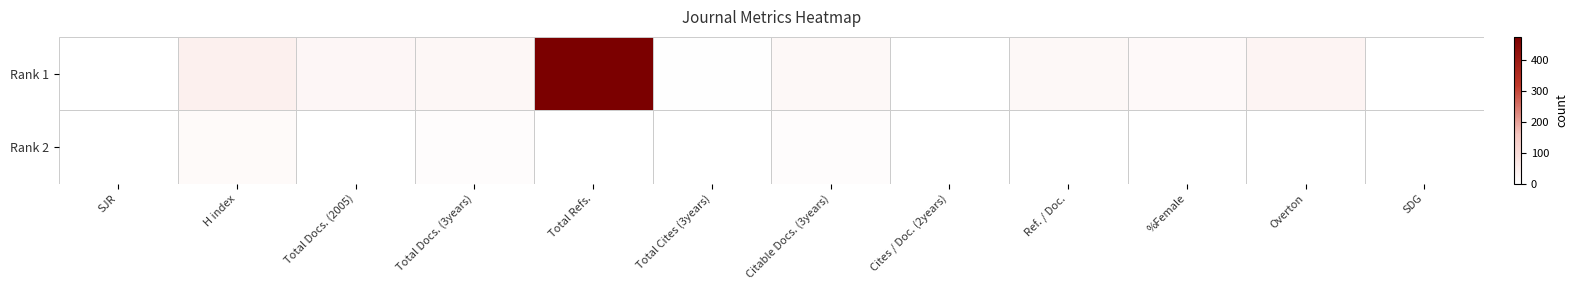

Rank the series at Overton from lowest to highest value.

Rank 2, Rank 1